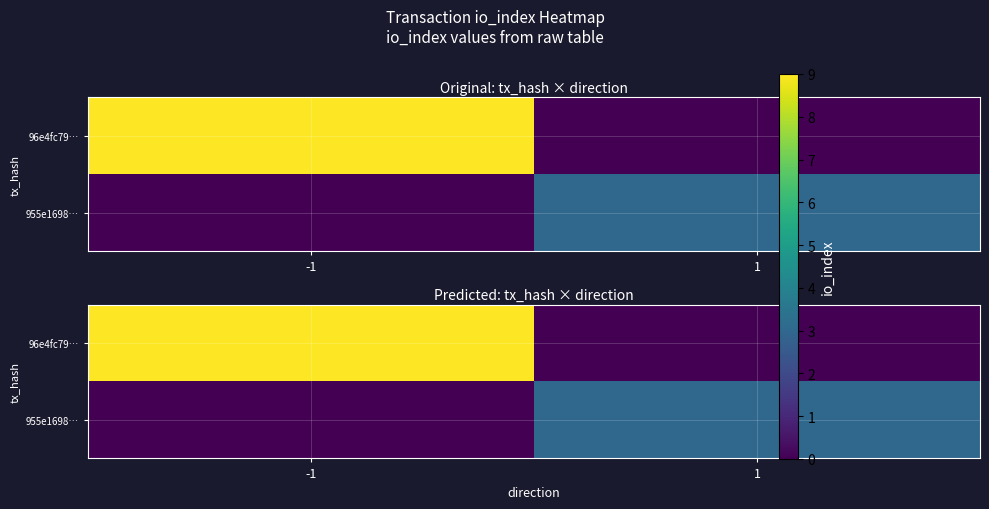

True or false: 955e1698… has a value of 3 at 1.

True